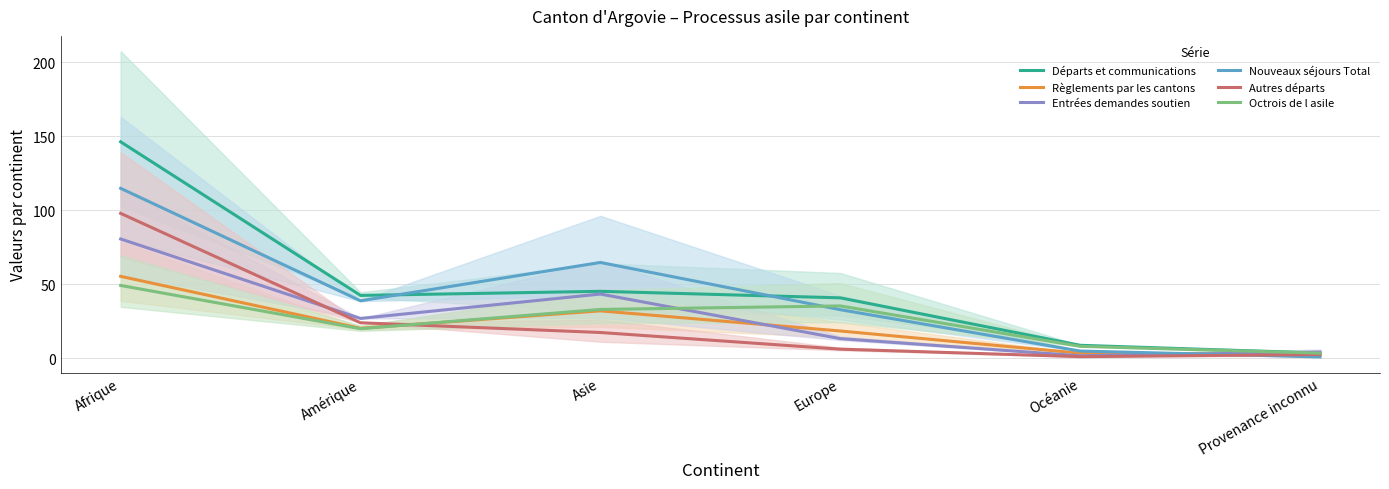

What is the difference between the maximum and minimum values in the Autres départs series?

96.9